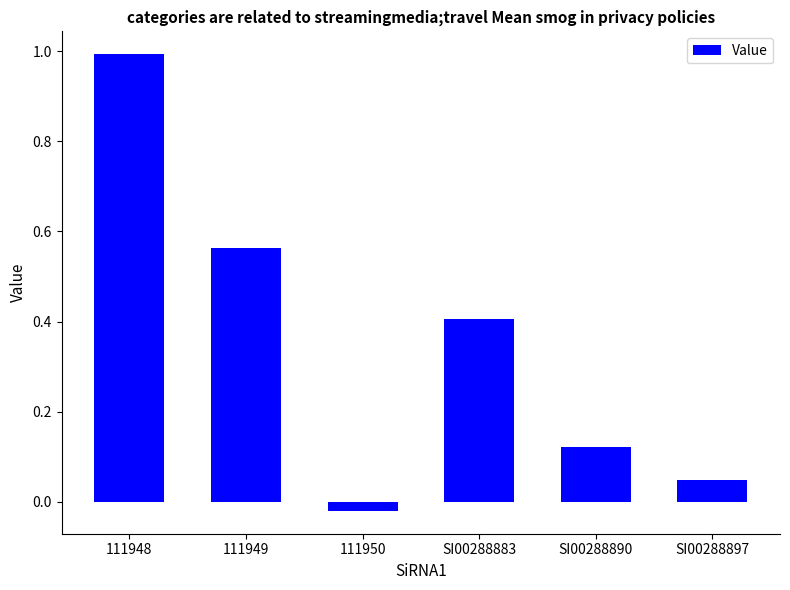

What position from the right is SI00288883?

3